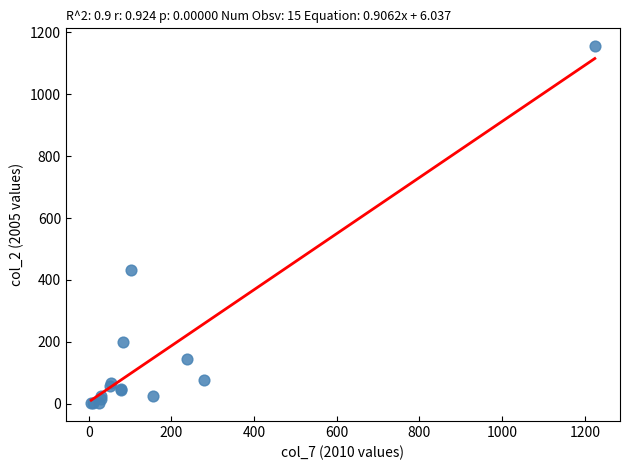

What Y value in the scatter plot is closest to 578?

432